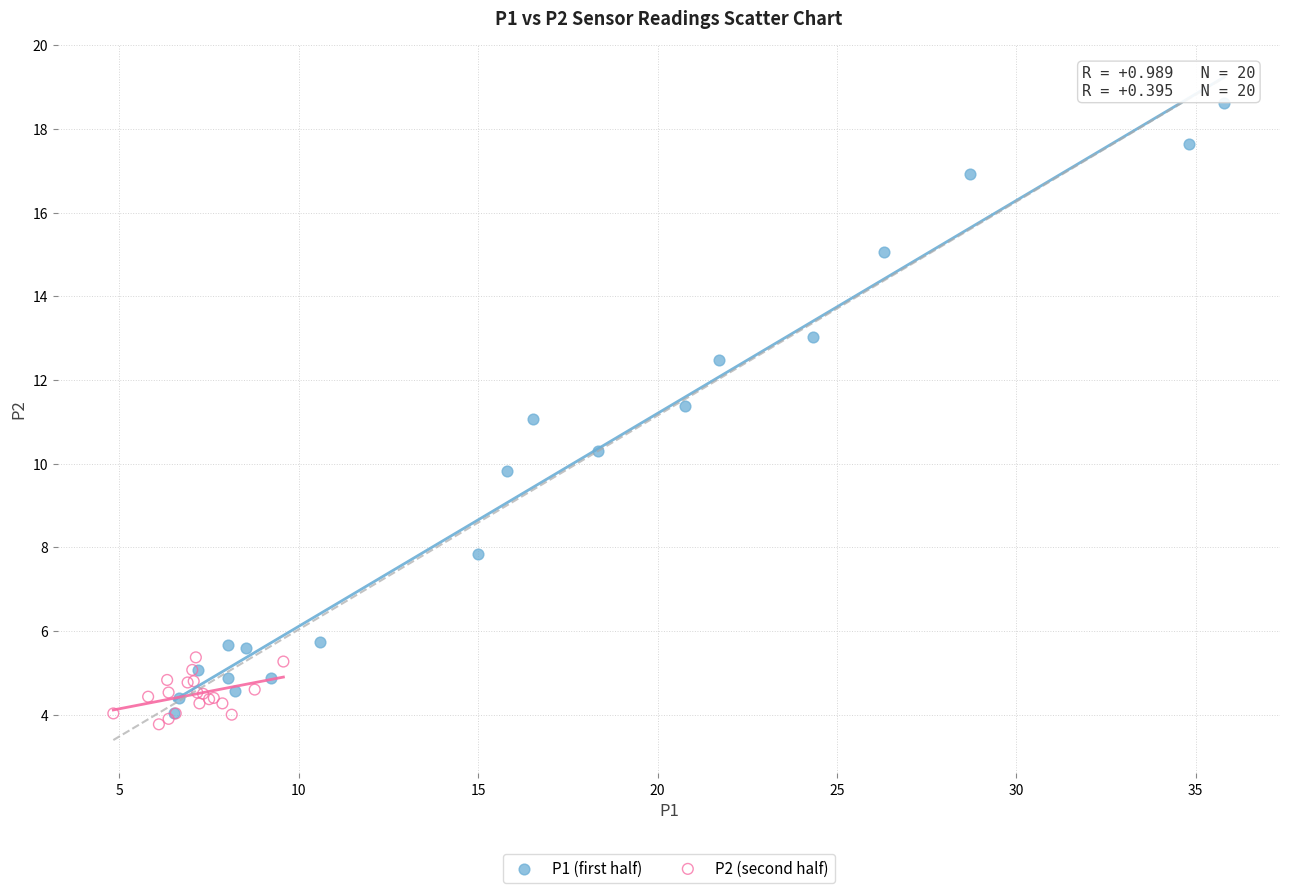

What are all the series names shown in the legend?

P1 (first half), P2 (second half)